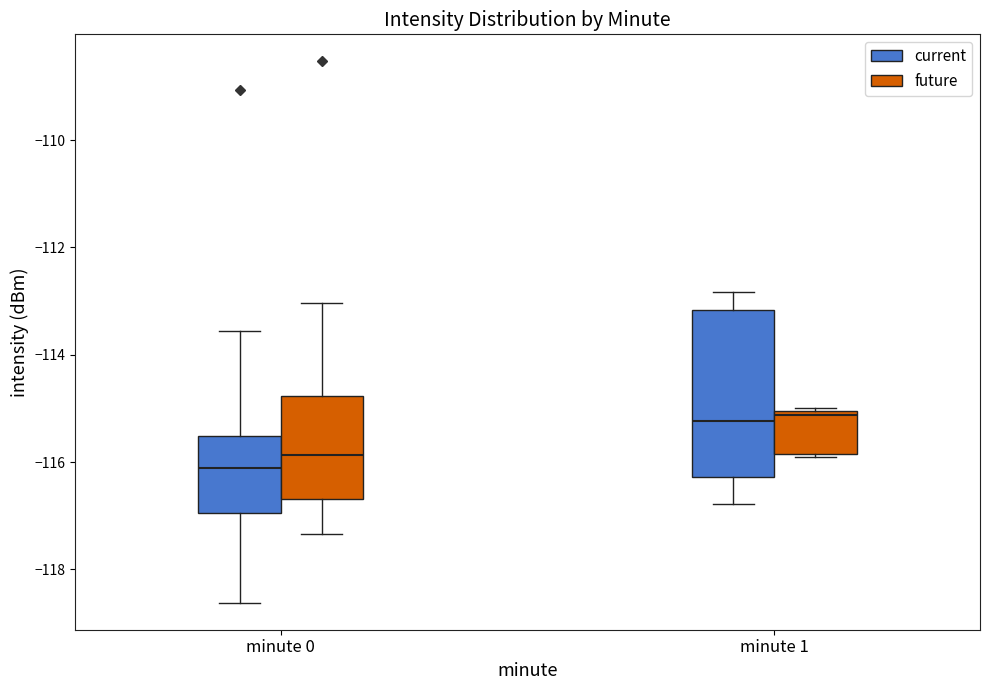

Reading left to right, transcribe this box plot: for each box, give where its median line is, the range the box spans, and where its two whiskers end, as read against the y-axis. The values are not printed on the chart, so give them approximately, as read against the axis.

minute 0 (current): median -116.2, box -117.0 to -115.6, whiskers -118.6 to -113.6
minute 0 (future): median -115.8, box -116.6 to -114.8, whiskers -117.4 to -113.0
minute 1 (current): median -115.2, box -116.2 to -113.2, whiskers -116.8 to -112.8
minute 1 (future): median -115.2, box -115.8 to -115.0, whiskers -116.0 to -115.0 (just above the box's upper edge)